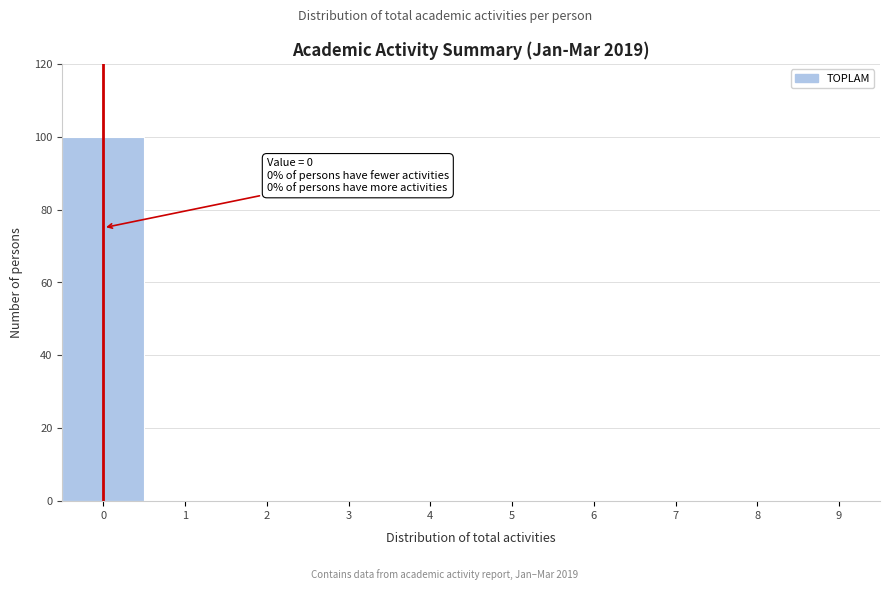

Reading left to right, extract all data points from this chart.

0=100	1=0	2=0	3=0	4=0	5=0	6=0	7=0	8=0	9=0